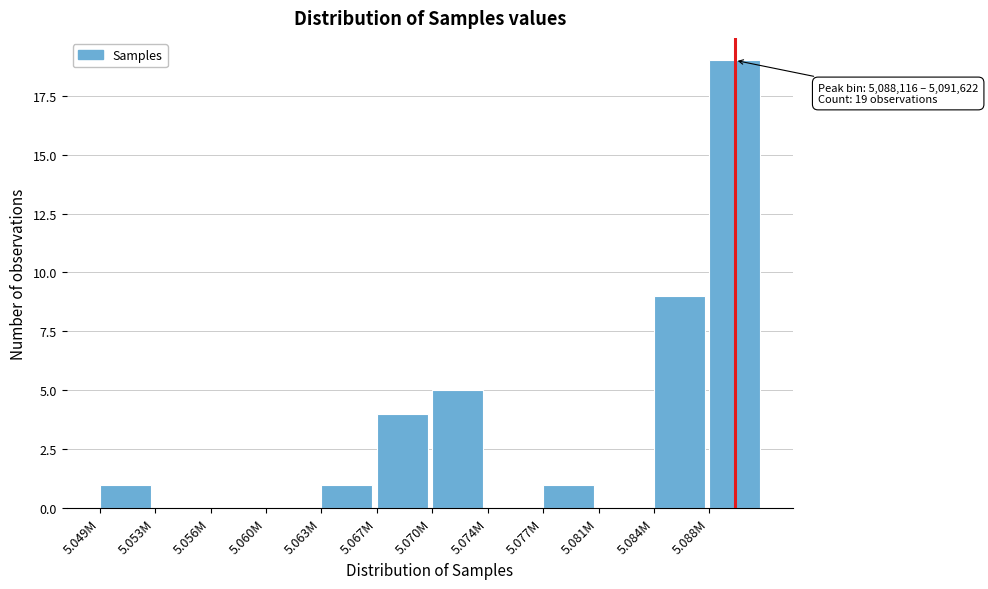

Reading left to right, what are all the values shown in this chart?

5.049M=1	5.053M=0	5.056M=0	5.060M=0	5.063M=1	5.067M=4	5.070M=5	5.074M=0	5.077M=1	5.081M=0	5.084M=9	5.088M=19